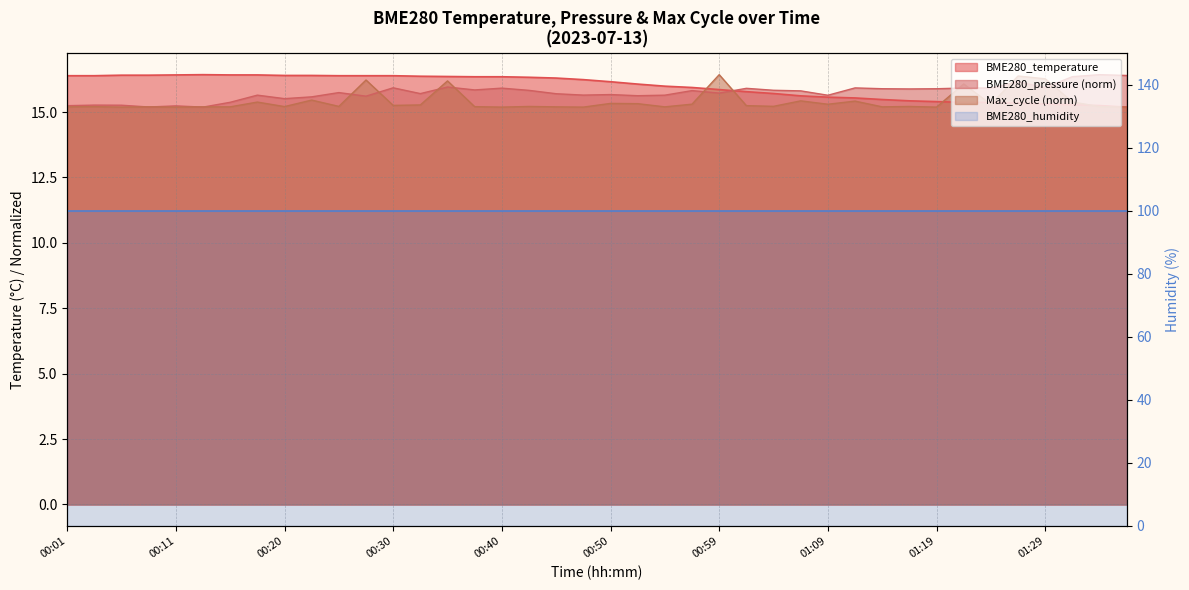

What position from the left is 00:13?

6